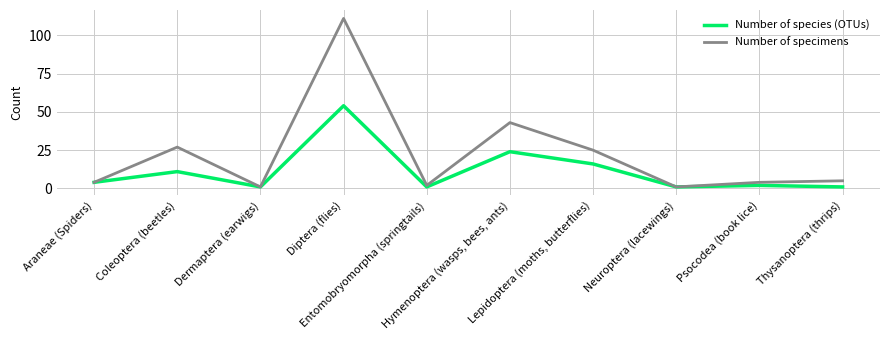

Which series has the widest spread of values?

Number of specimens